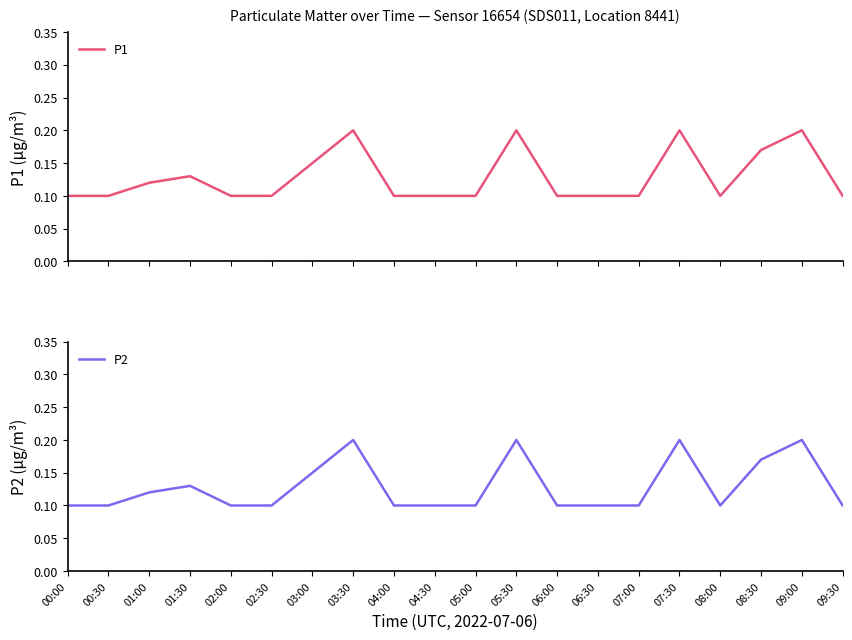

What position from the left is 03:00?

7